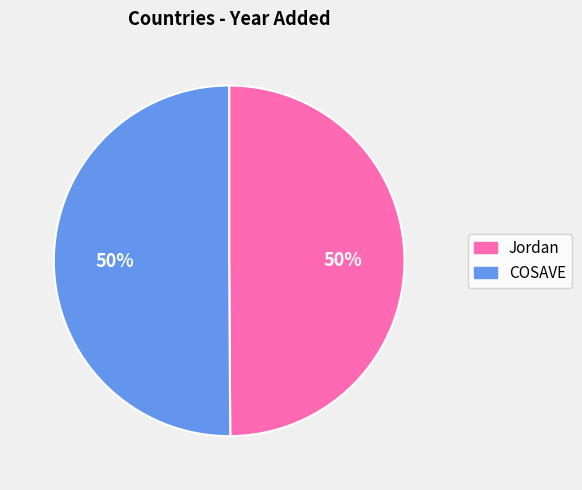

Count the number of slices in the pie.

2